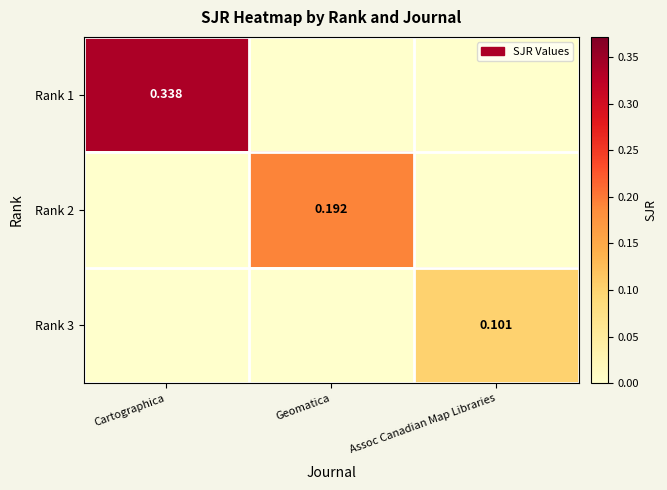

What is the difference between the maximum and minimum values in the Rank 2 series?

0.2